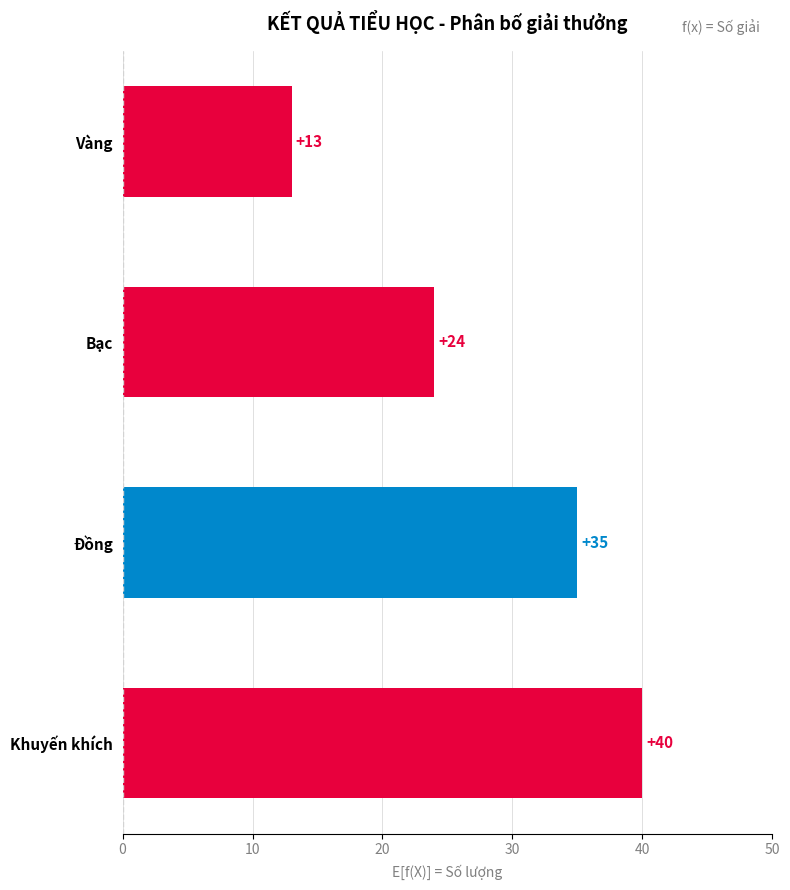

How many values are below 35?

2